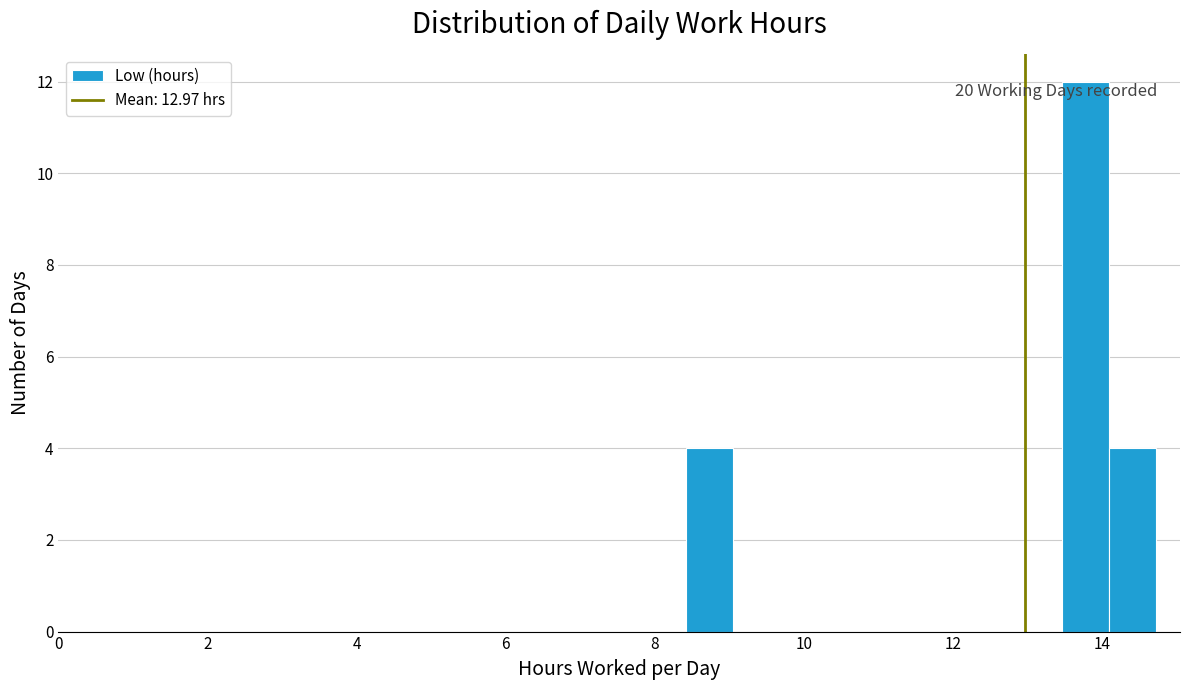

Read against the x-axis, roughly where is the centre of the tallest bar?

13.8